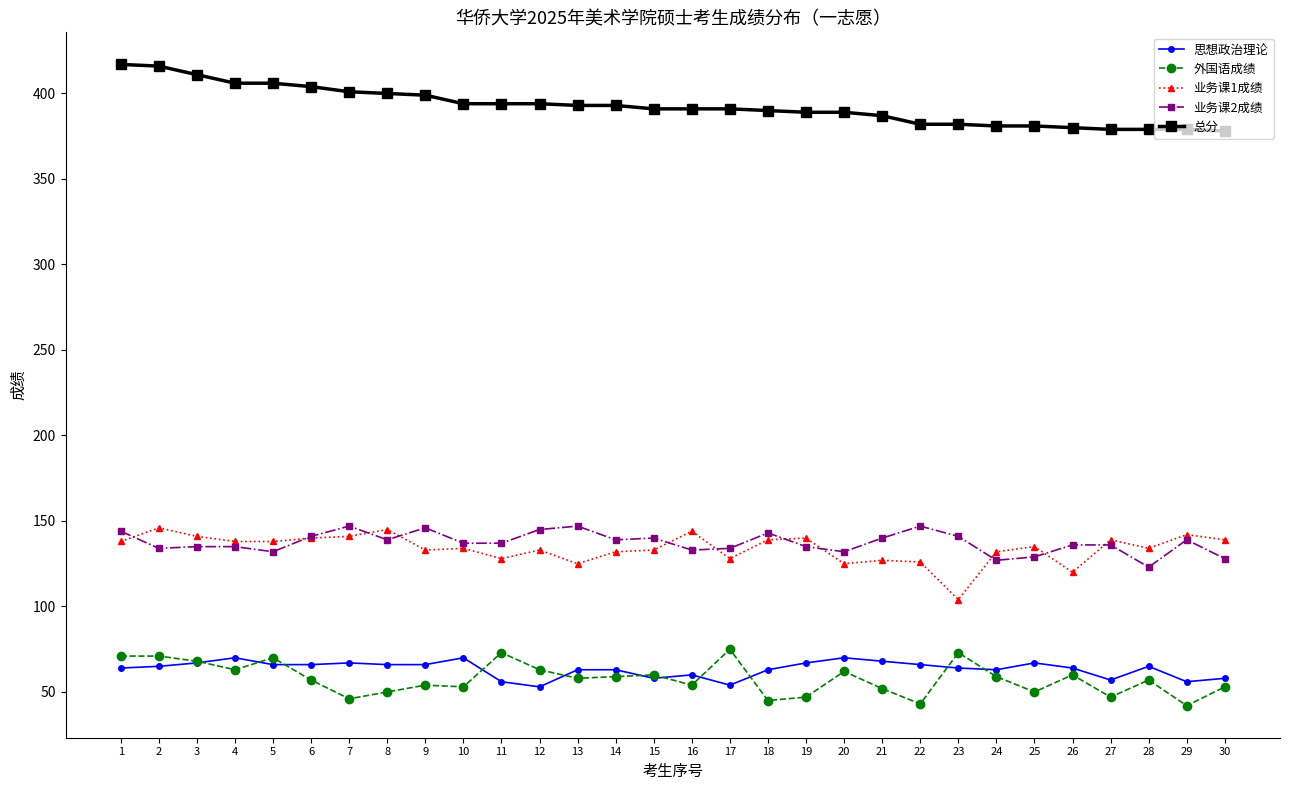

At how many categories does at least one series exceed 116?

30